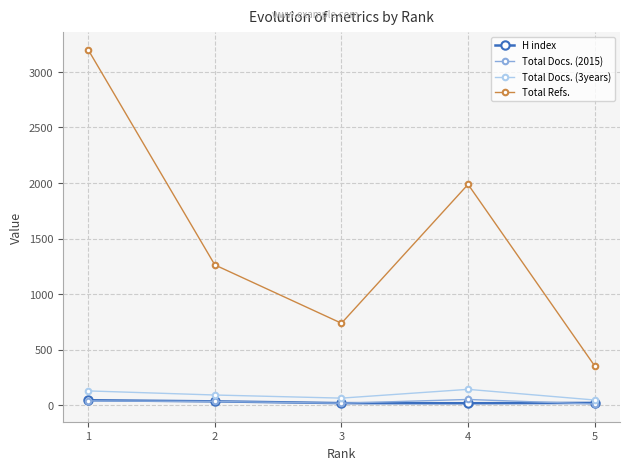

What is the total value across all series at 5?

433